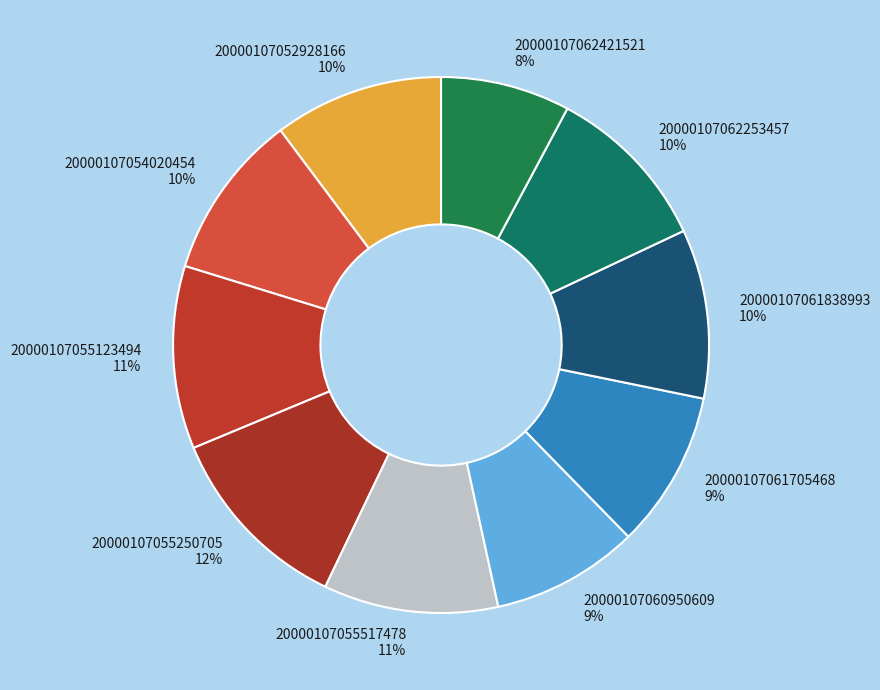

Does 20000107060950609 account for over 50% of the chart?

No